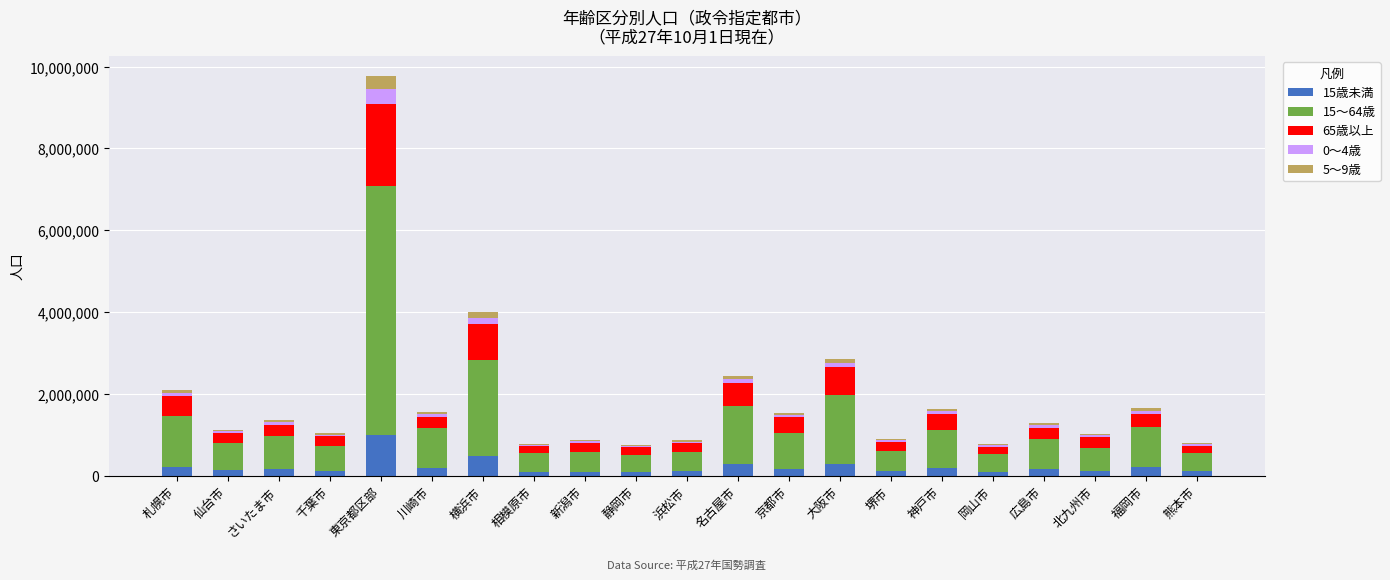

At which category is the sum across all series the highest?

東京都区部